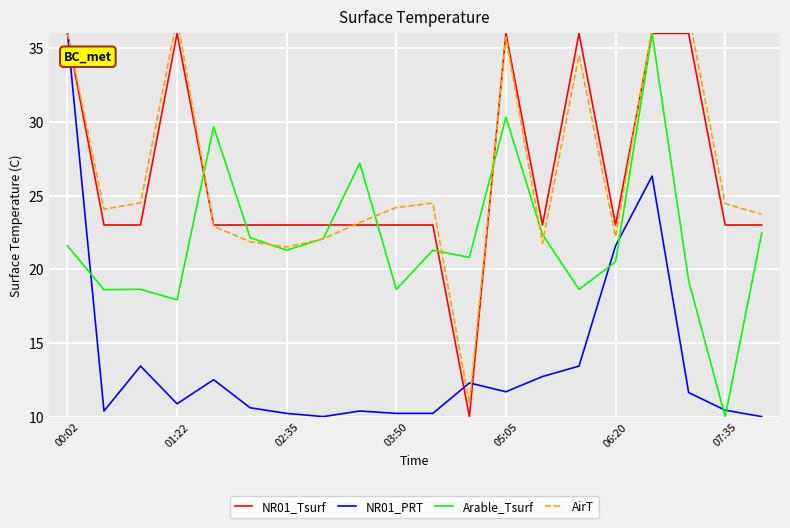

Which category has the highest value in the NR01_PRT series?

00:02